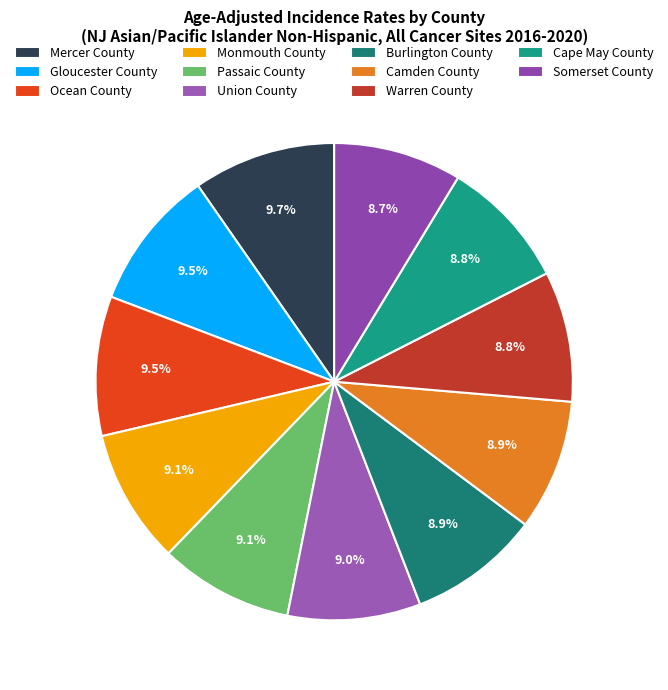

Count the number of slices in the pie.

11